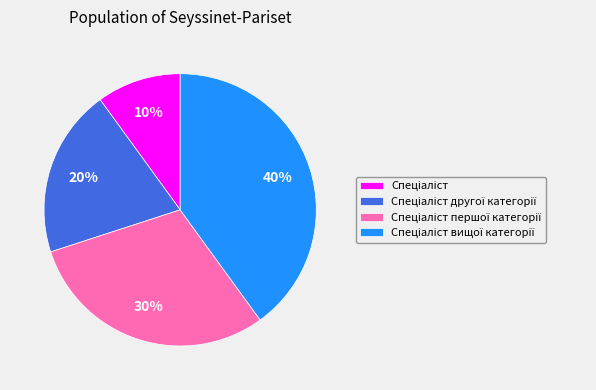

To the nearest percent, what is the average slice percentage?

25%